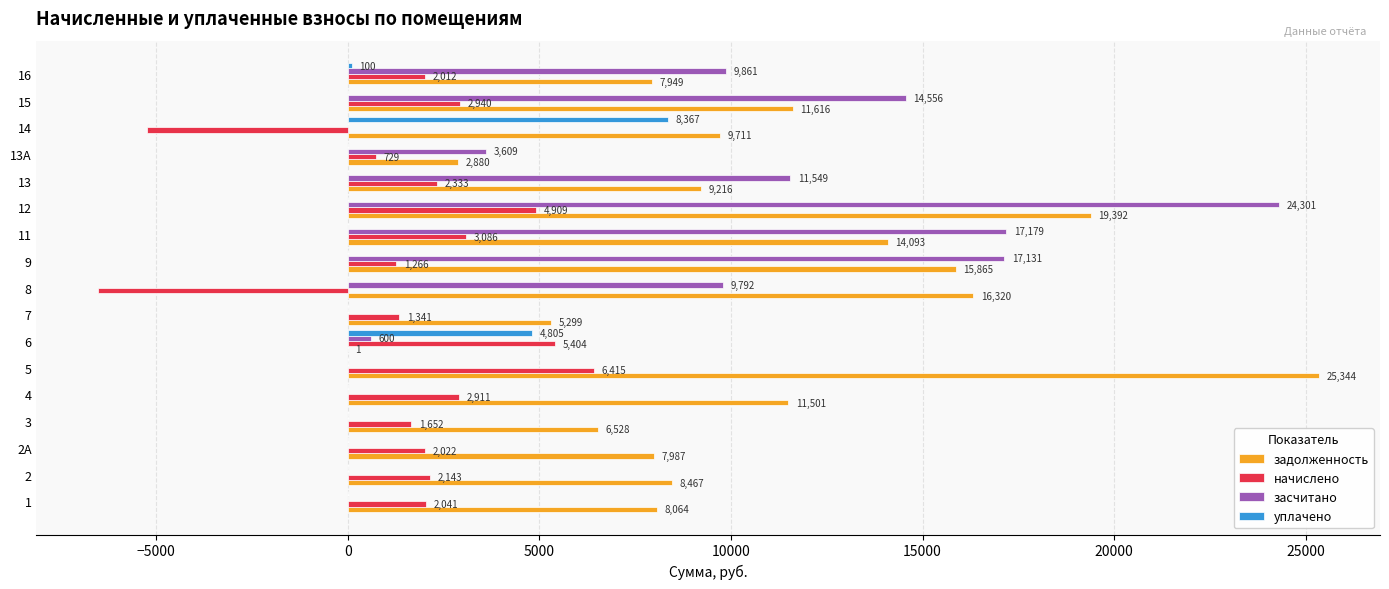

What is the maximum value shown in the chart?

25344.0